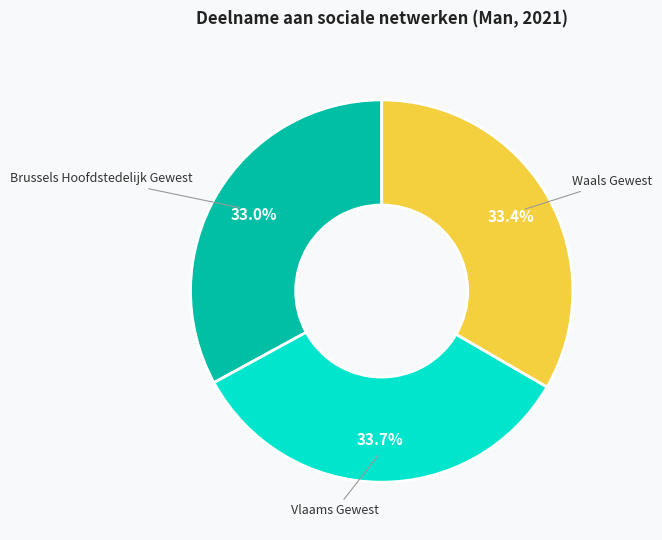

What percentage is the Vlaams Gewest slice, to the nearest percent?

34%